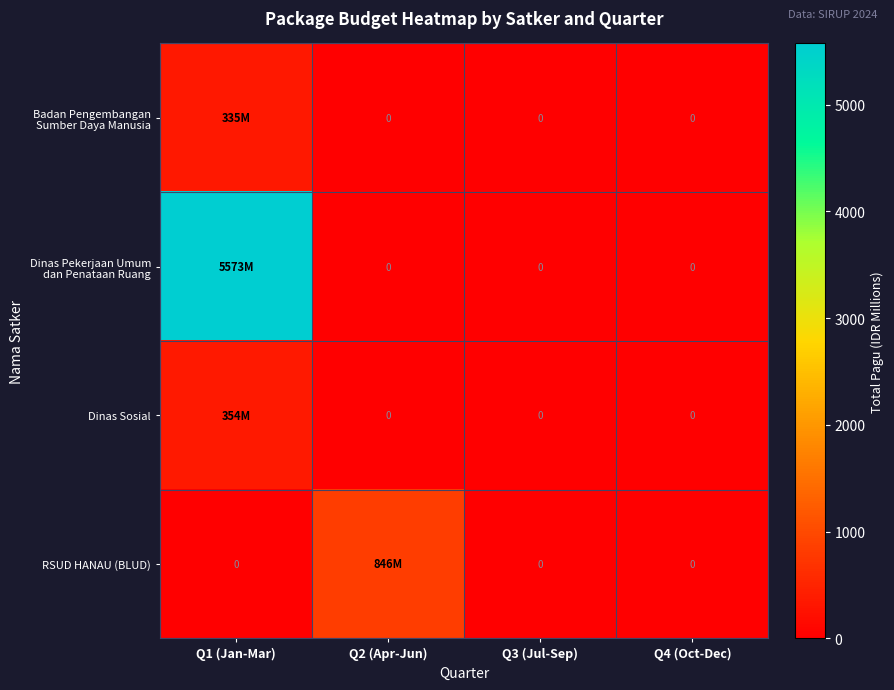

Count the number of data series in this chart.

4